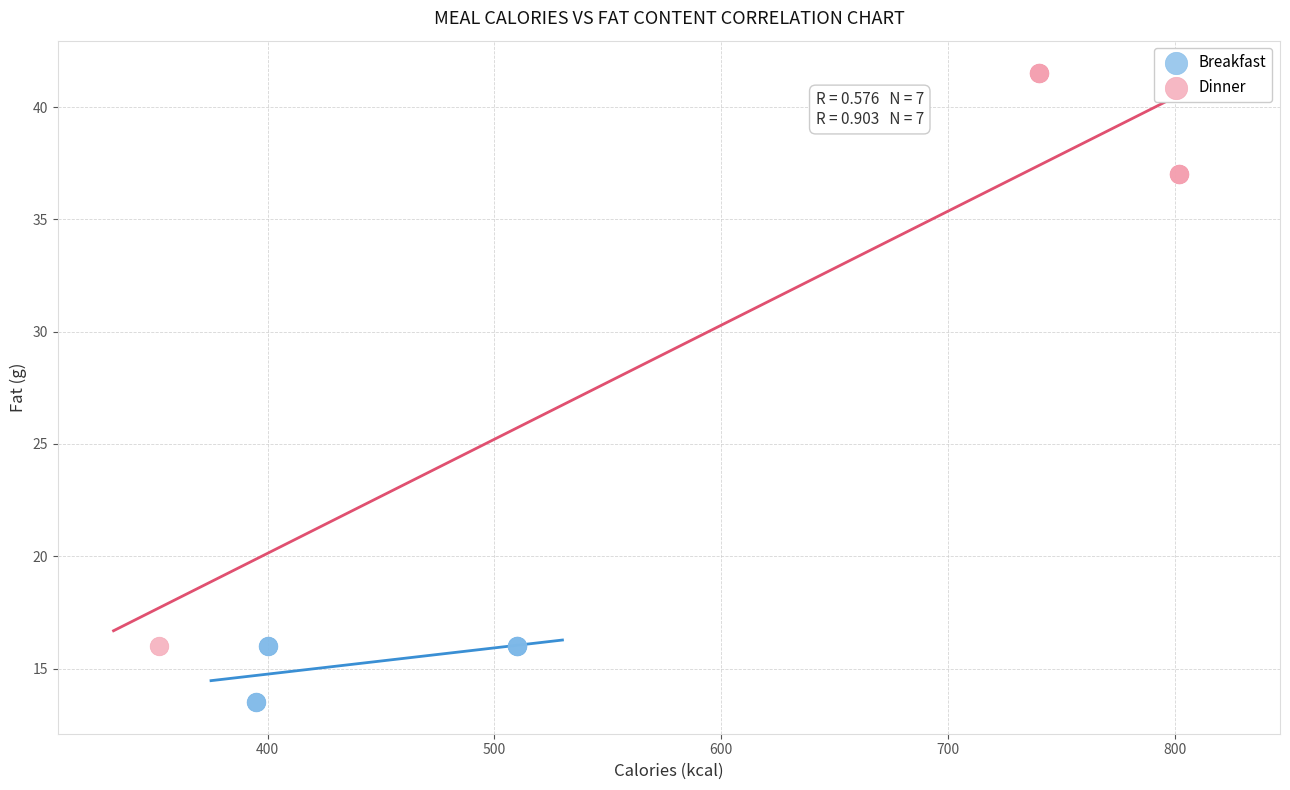

Which series has the largest Y range (max minus min)?

Dinner